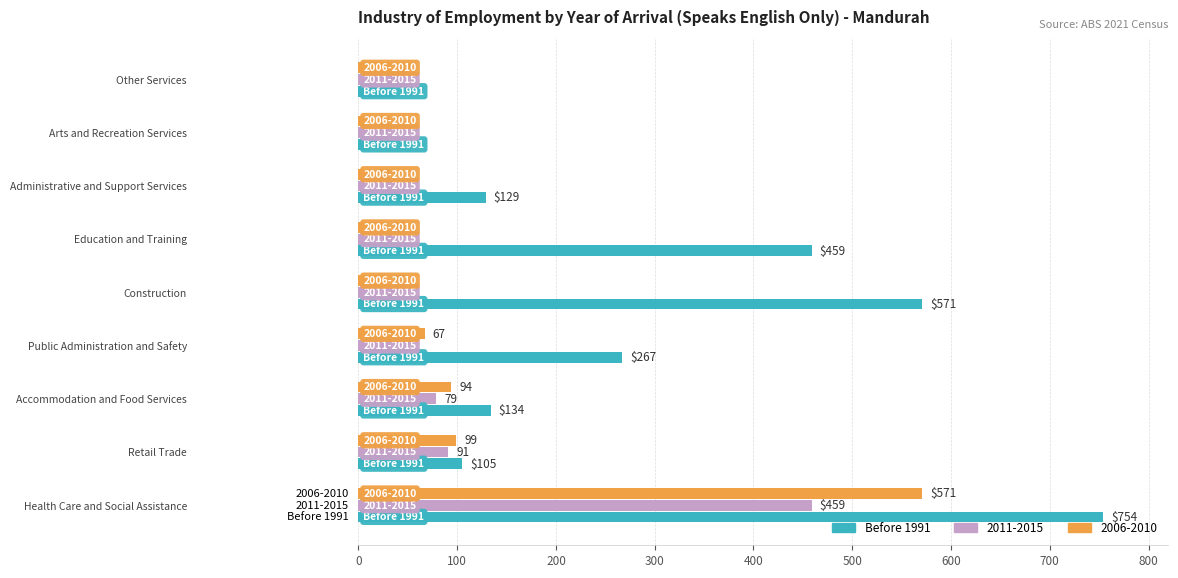

Between Public Administration and Safety and Arts and Recreation Services, which series saw the biggest shift?

Before 1991